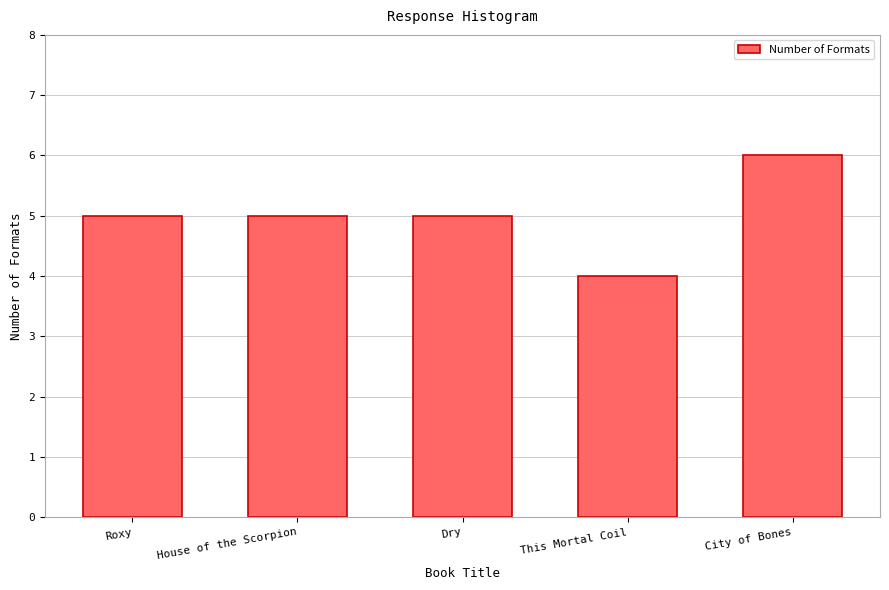

Reading left to right, what are all the values shown in this chart?

Roxy=5	House of the Scorpion=5	Dry=5	This Mortal Coil=4	City of Bones=6